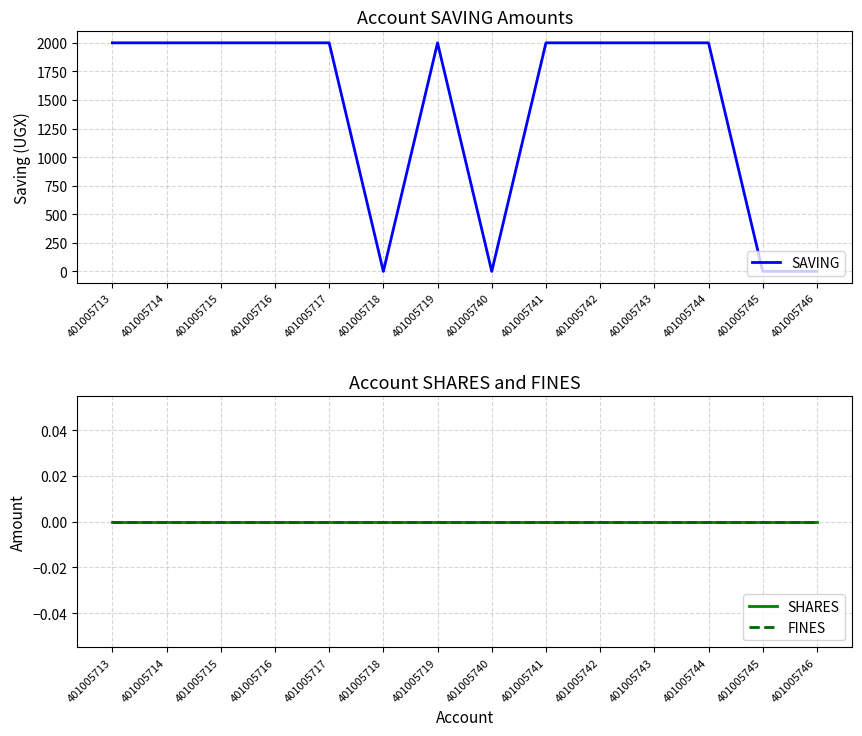

What is the average value of the SAVING series?

1429